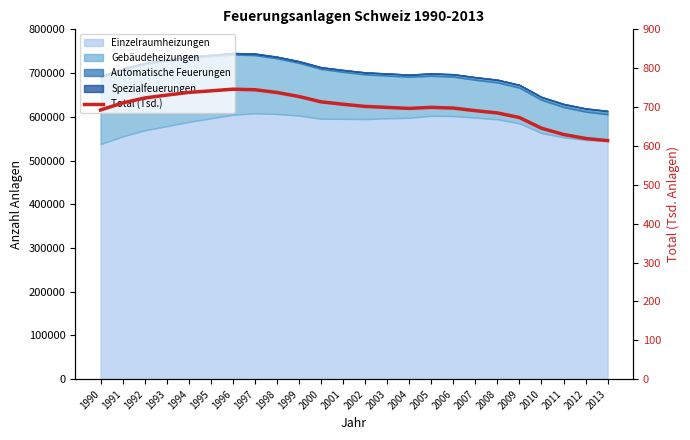

Where is the data nearest to the value 679?

2009